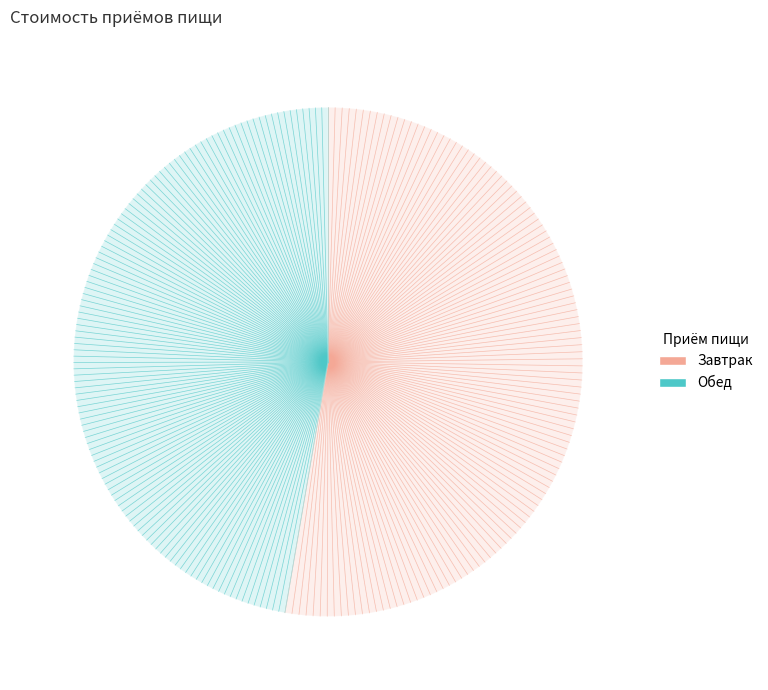

Do Обед and Завтрак together represent more than half of the pie?

Yes